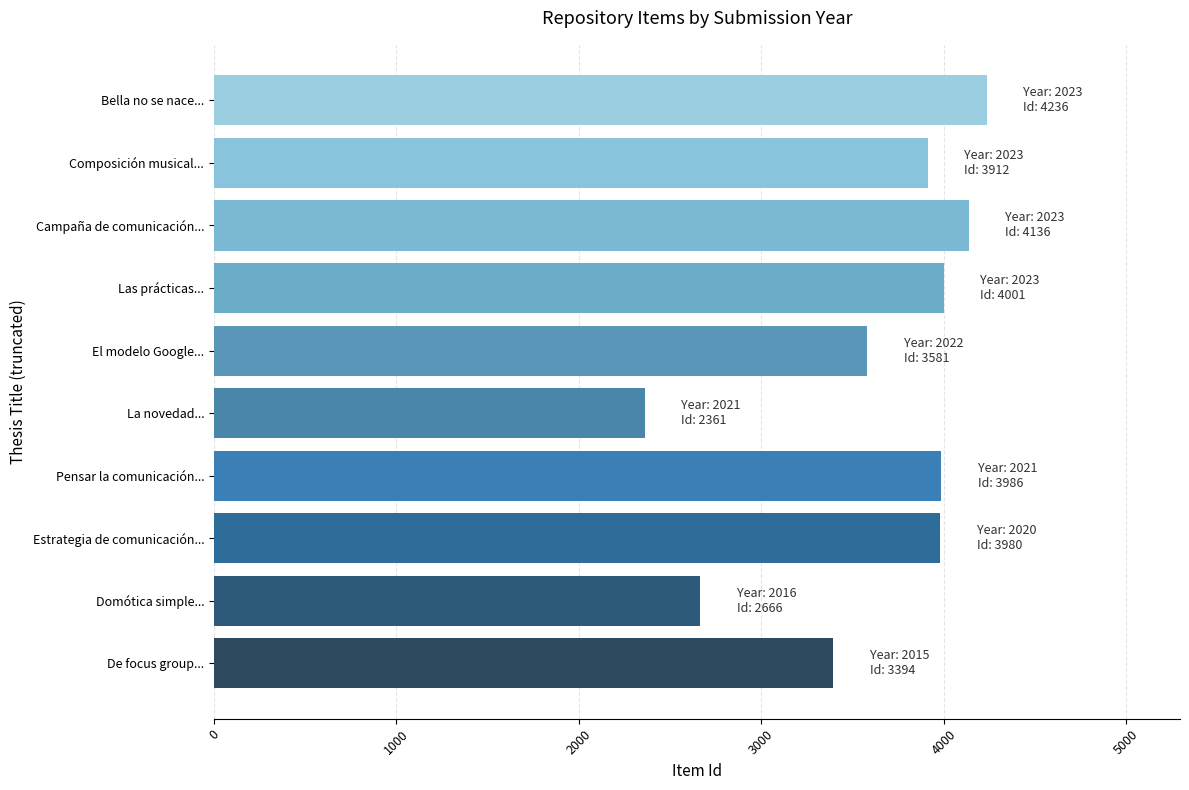

True or false: the data shows 4136 at Campaña de comunicación....

True